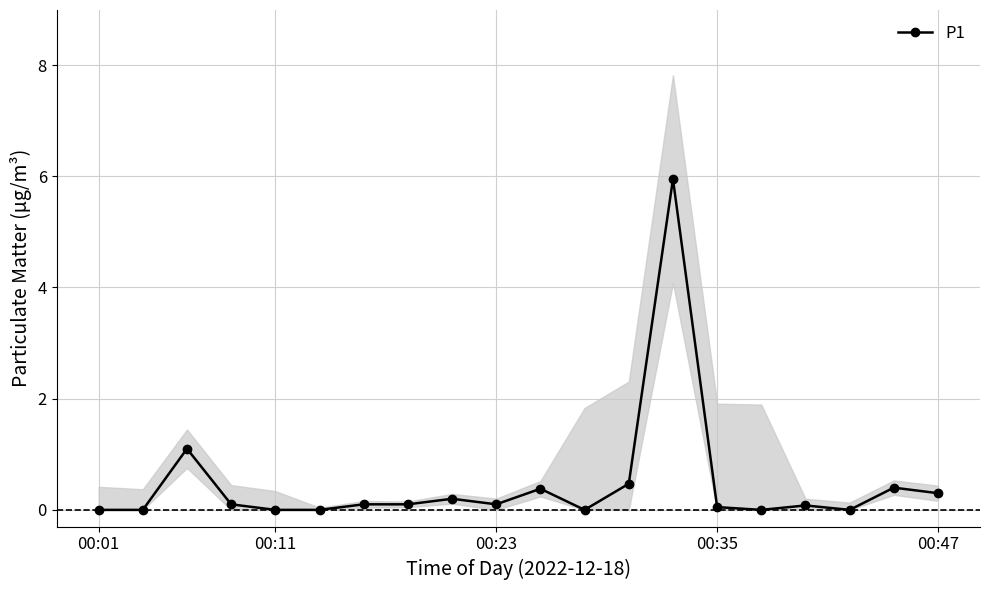

True or false: P1 has more than 2 points higher than both neighbors.

True